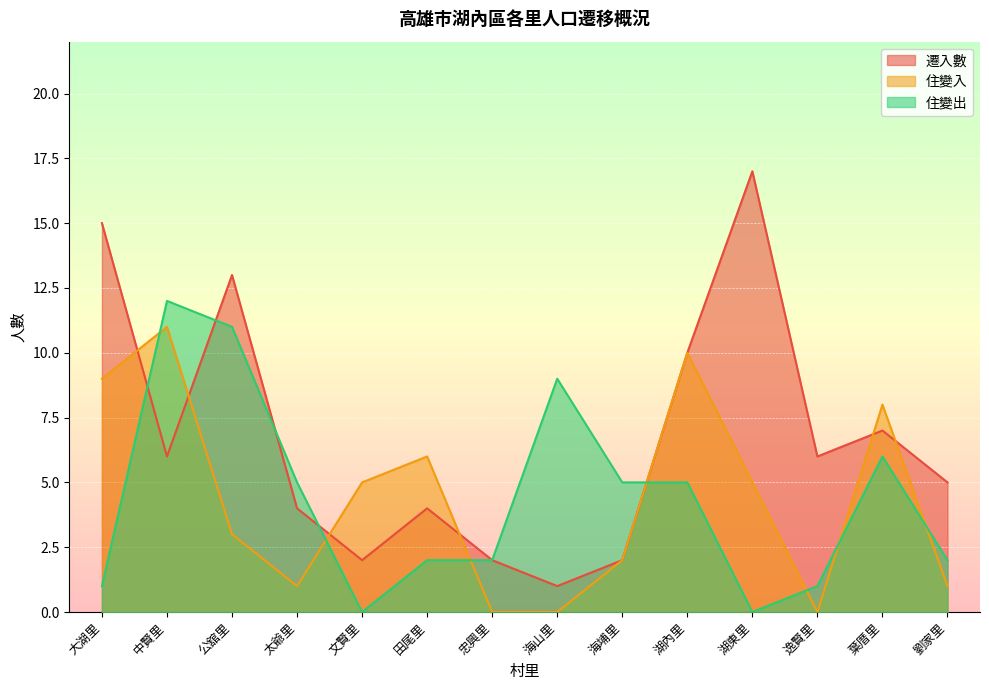

Reading right to left, list all the values displayed in this chart.

遷入數: 5	7	6	17	10	2	1	2	4	2	4	13	6	15
住變入: 1	8	0	5	10	2	0	0	6	5	1	3	11	9
住變出: 2	6	1	0	5	5	9	2	2	0	5	11	12	1